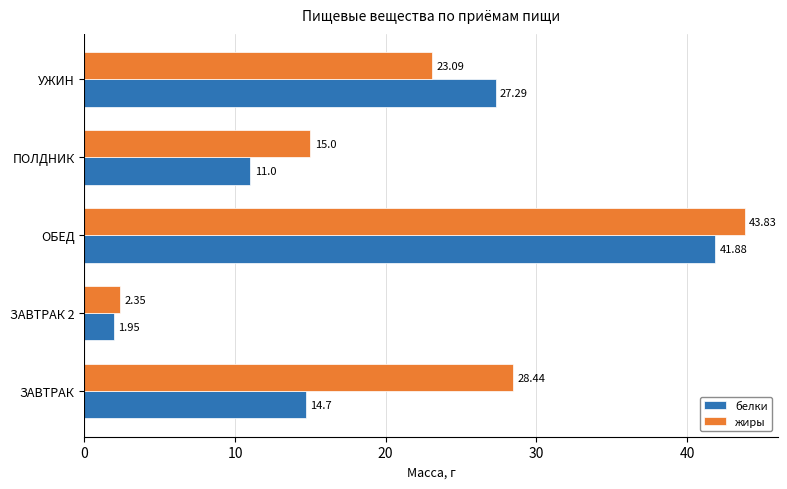

Which series has the largest range (max minus min)?

жиры